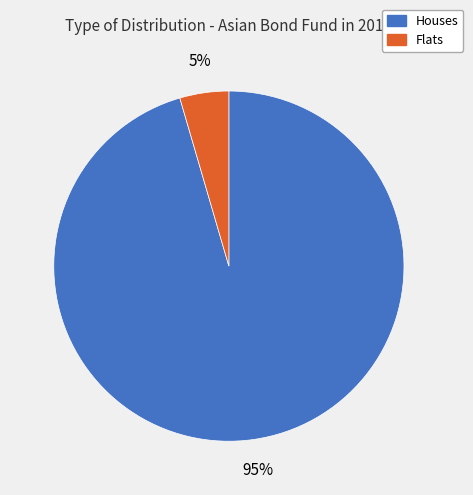

Is there a majority slice in this chart?

Yes